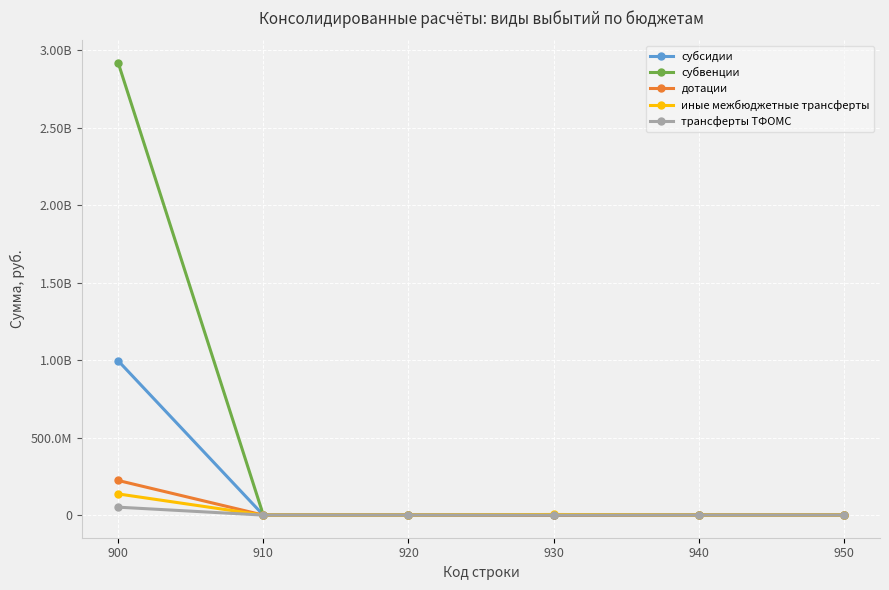

True or false: иные межбюджетные трансферты and субвенции intersect in this chart.

False